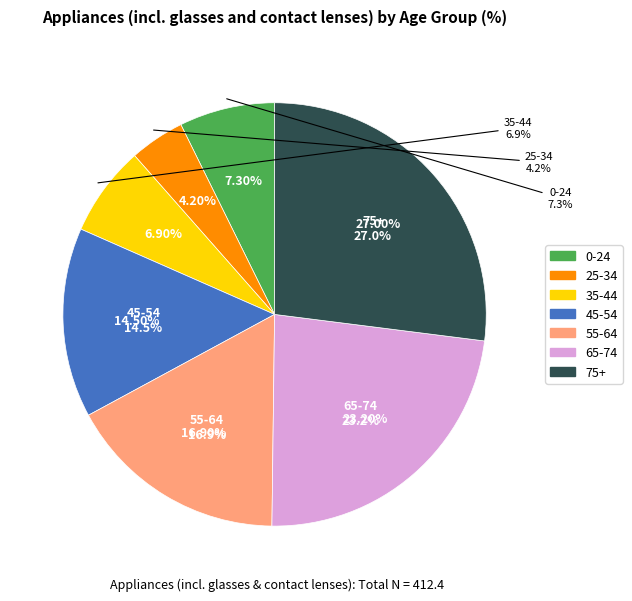

How many slices are in this pie chart?

7